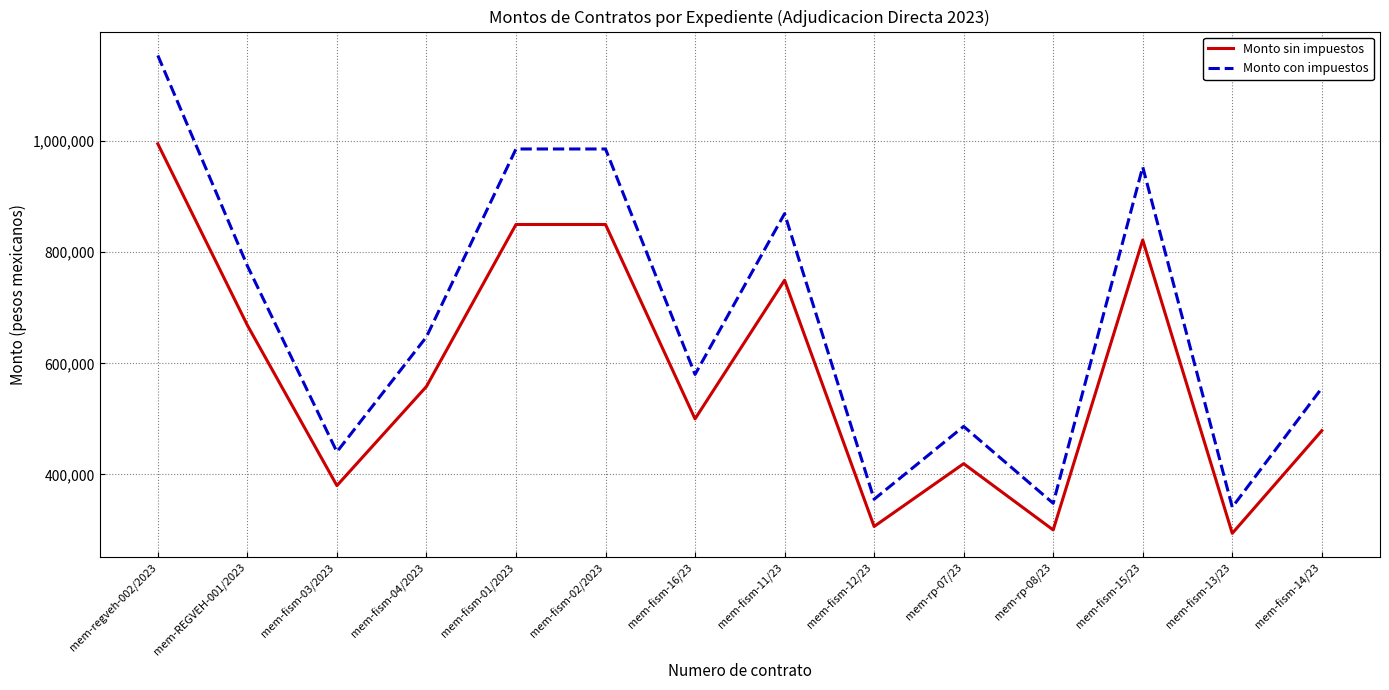

Which series has the largest range (max minus min)?

Monto con impuestos